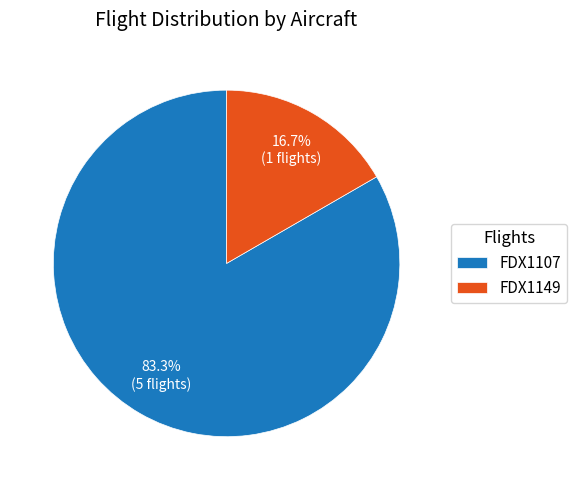

How many slices are in this pie chart?

2